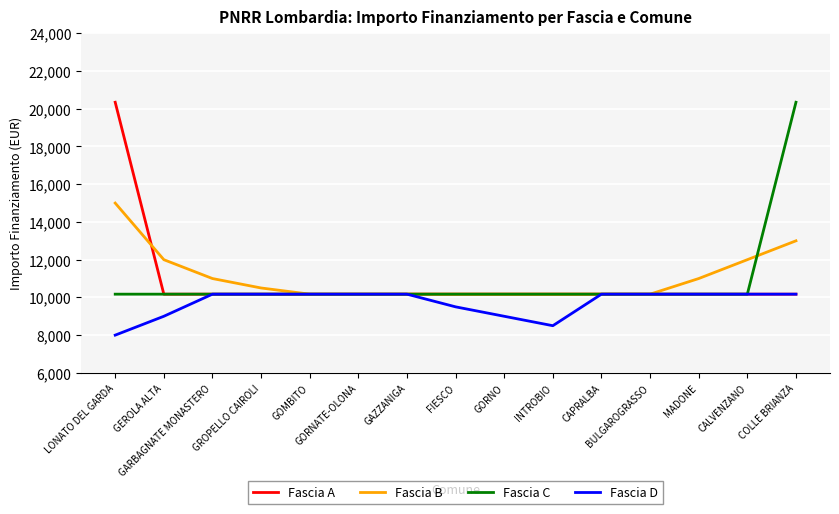

What is the lowest value of the Fascia C series?

10172